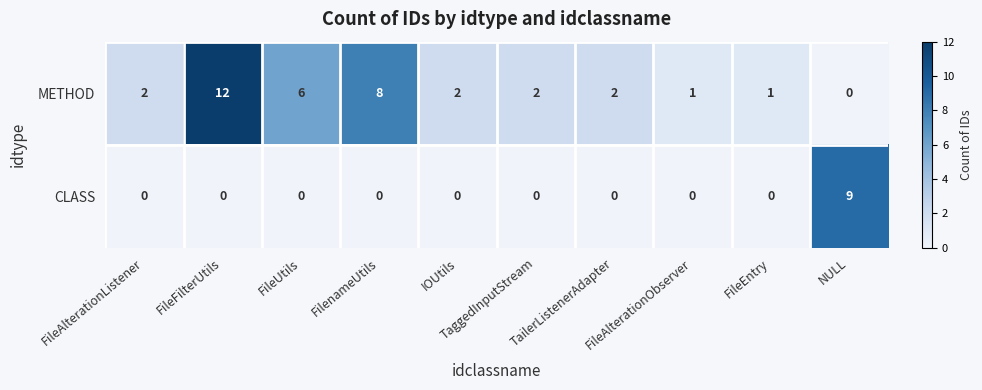

What is the average value of the METHOD series?

4